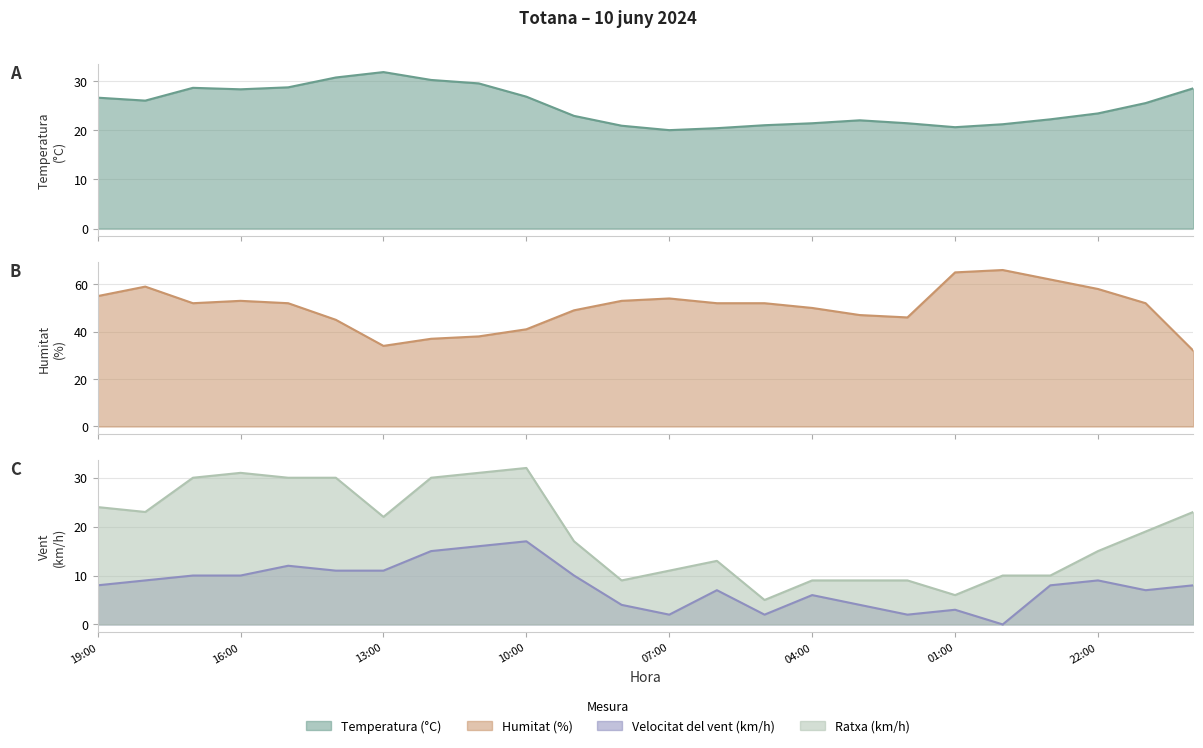

What position from the left is 23:00?

21